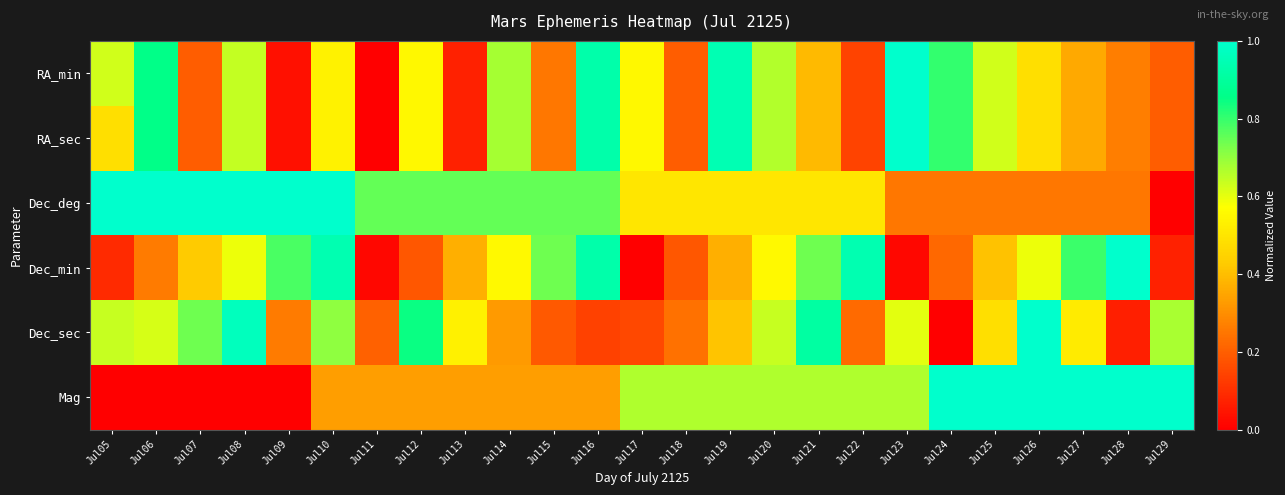

What is the difference between the highest and lowest values at Jul15?

0.6